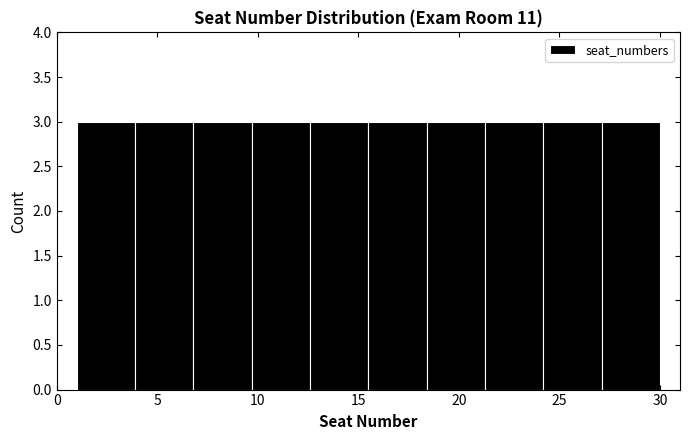

Reading left to right, transcribe this chart: for each bar, give the range it covers on the x-axis and its height. Neither the bar edges nor the heights are printed on the chart, so give them approximately, as read against the axes.

1.0 to 3.9: 3
3.9 to 6.8: 3
6.8 to 9.7: 3
9.7 to 12.6: 3
12.6 to 15.5: 3
15.5 to 18.4: 3
18.4 to 21.3: 3
21.3 to 24.2: 3
24.2 to 27.1: 3
27.1 to 30.0: 3